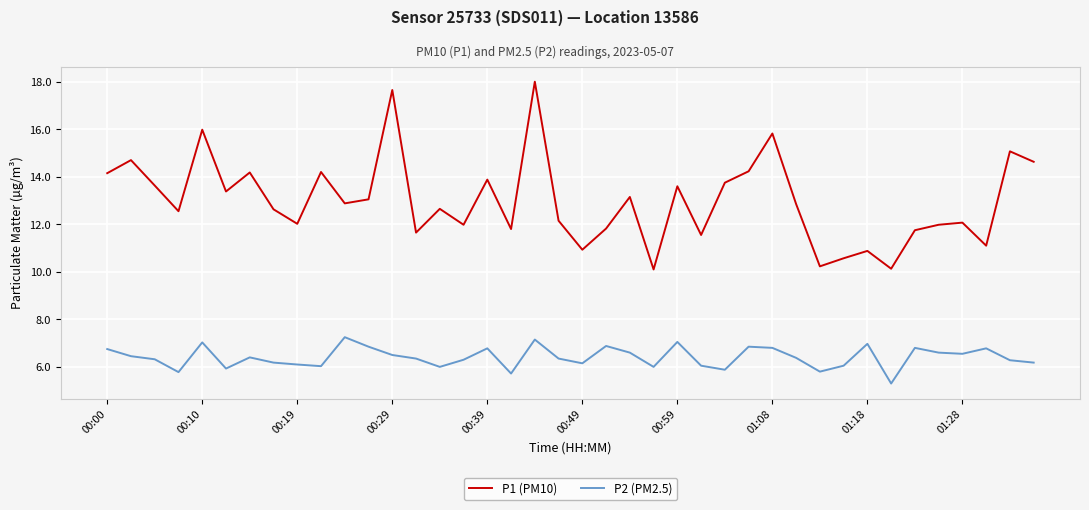

List the series in order of their peak value, lowest first.

P2 (PM2.5), P1 (PM10)